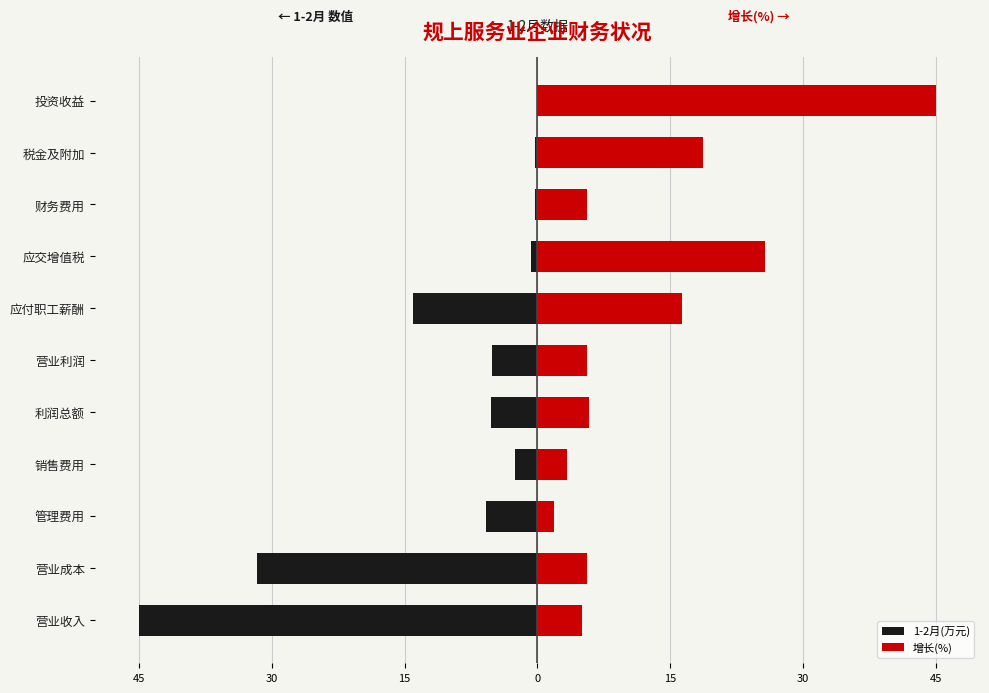

Is it true that 增长(%) equals 1.1 at 15?

False